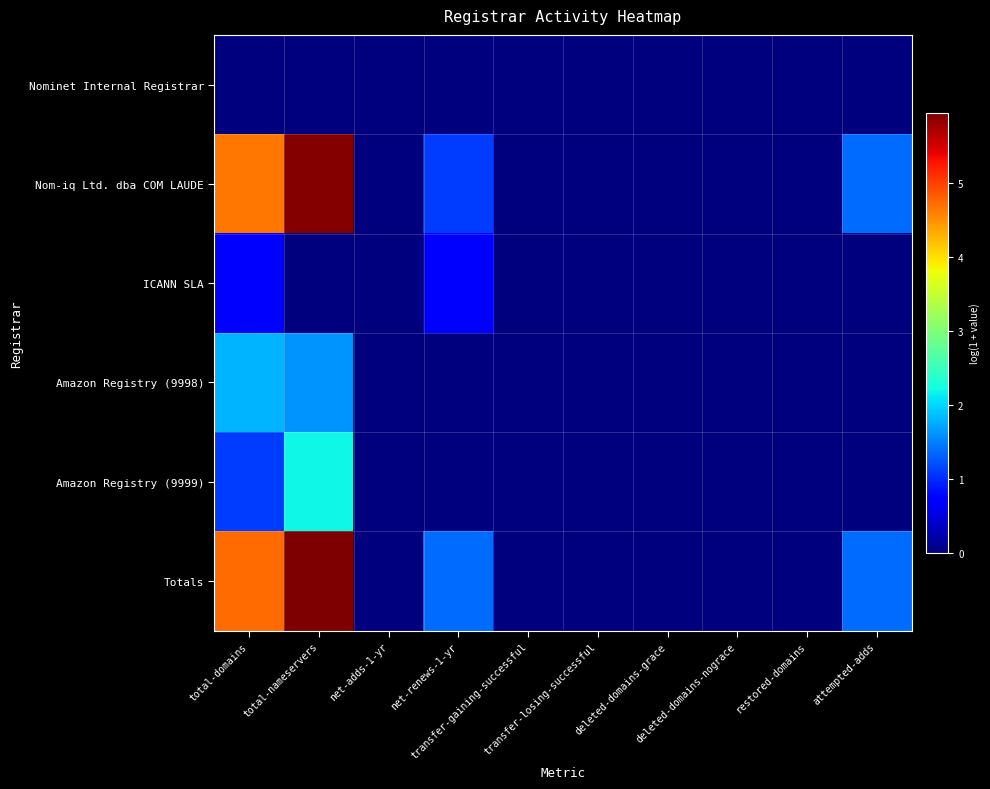

Which series has the largest range (max minus min)?

Totals